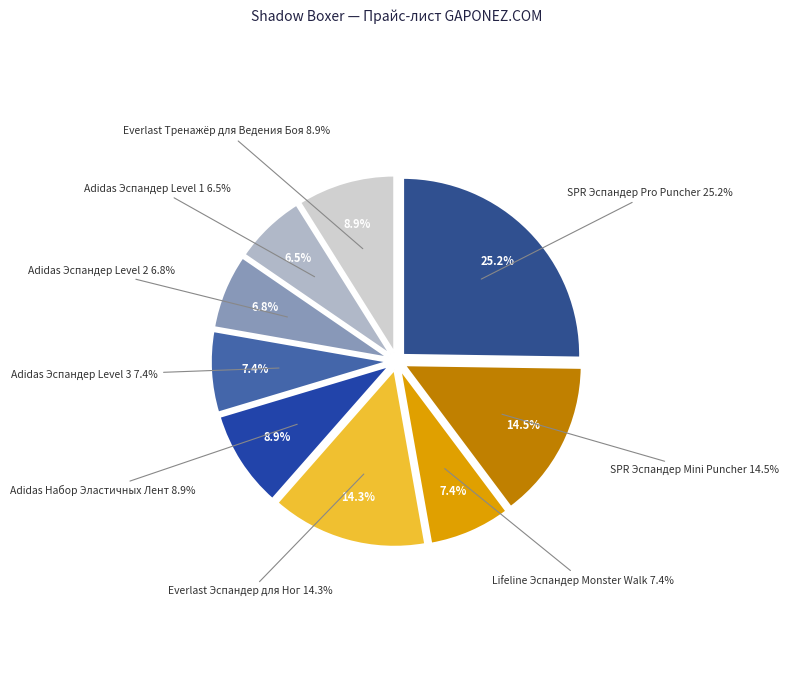

Which slice is the largest?

SPR Эспандер Pro Puncher